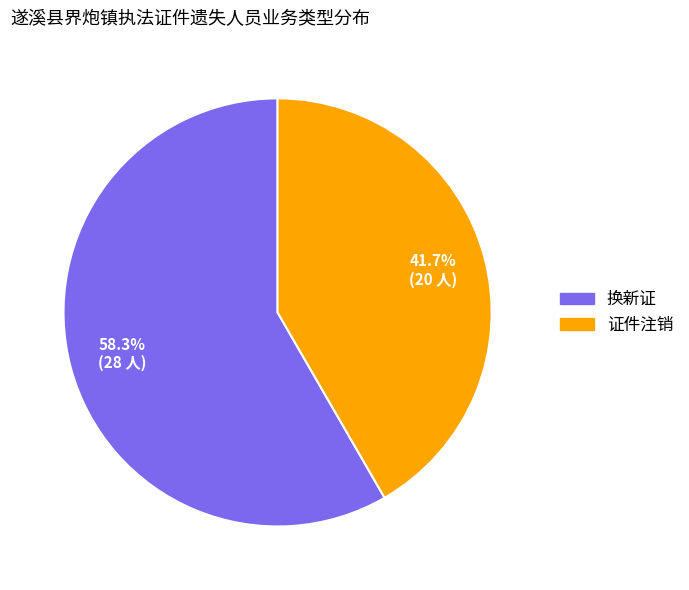

To the nearest percent, what is the difference between the 证件注销 and 换新证 slice percentages?

17%